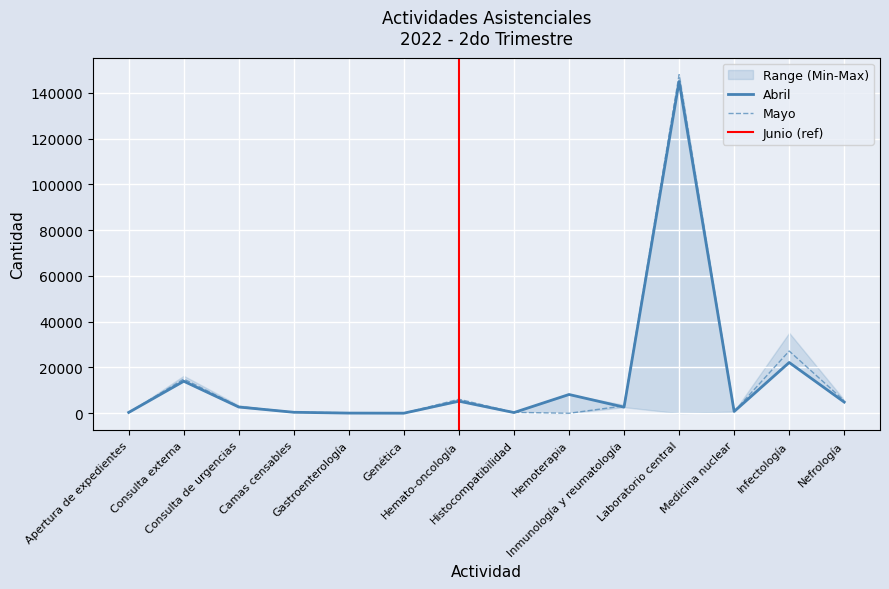

List the series in order of their overall mean, lowest first.

Abril, Mayo